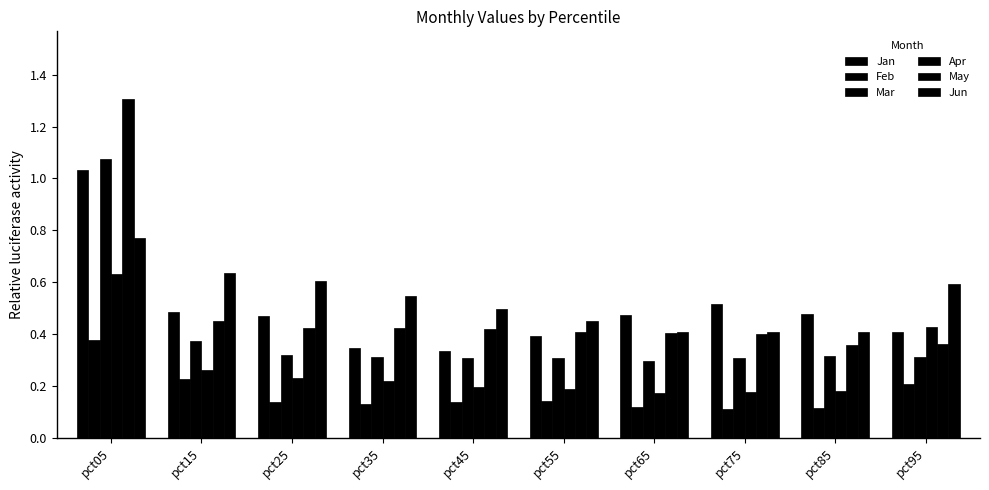

What is the lowest value of the Jun series?

0.4